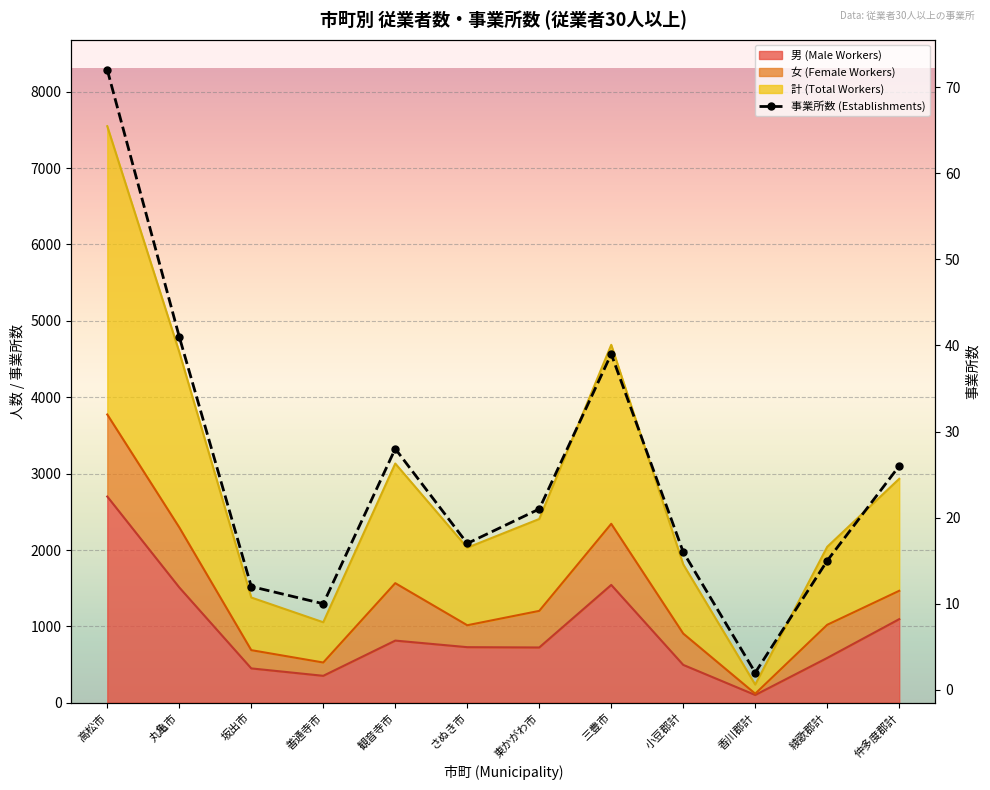

What is the average value of the 事業所数 (Establishments) series?

25